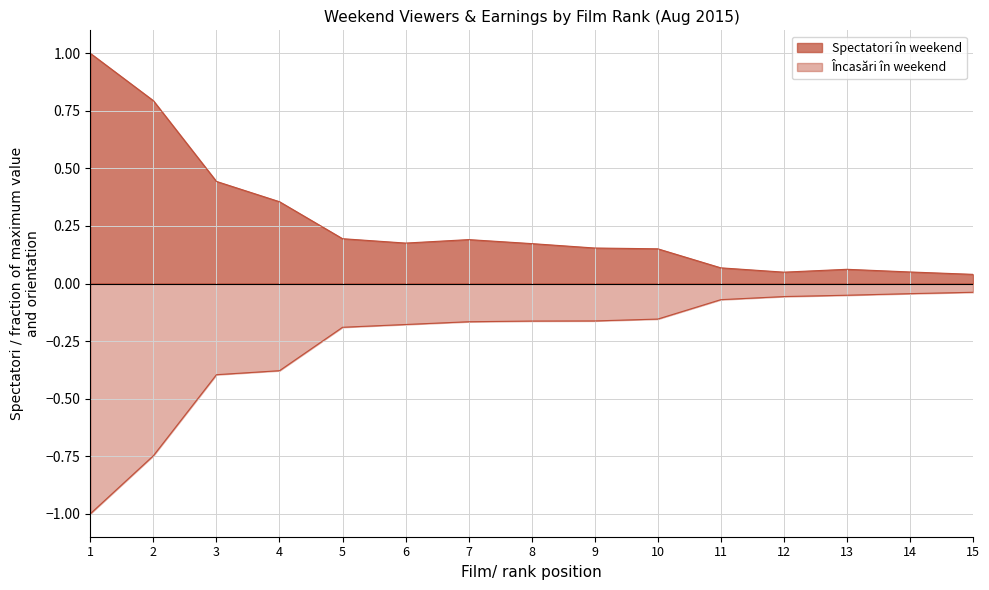

How many data points does each series have?

15